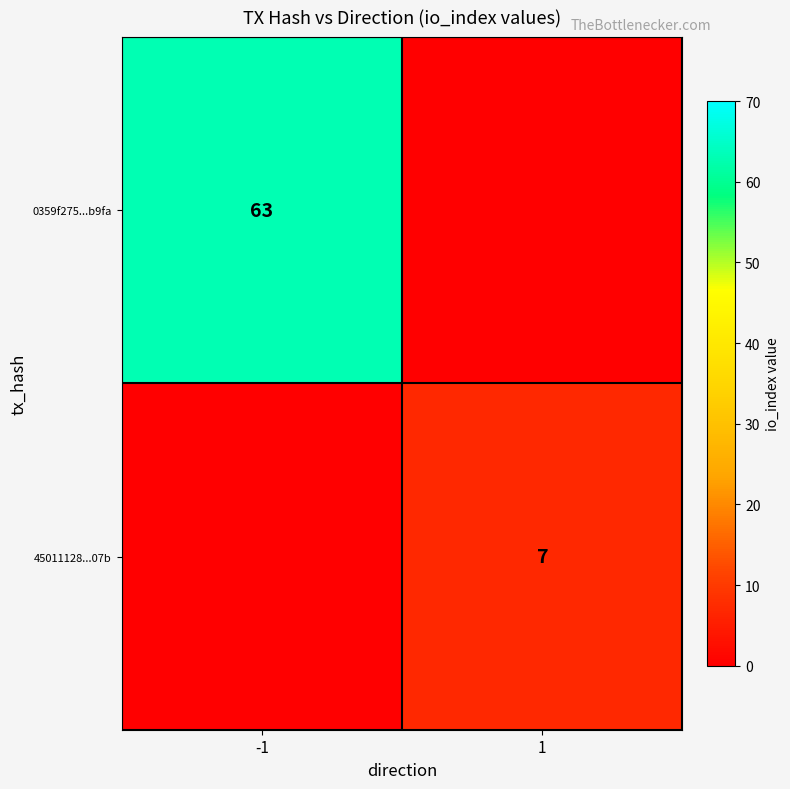

Is the value of 0359f275...b9fa at -1 greater than the value of 45011128...07b at 1?

Yes